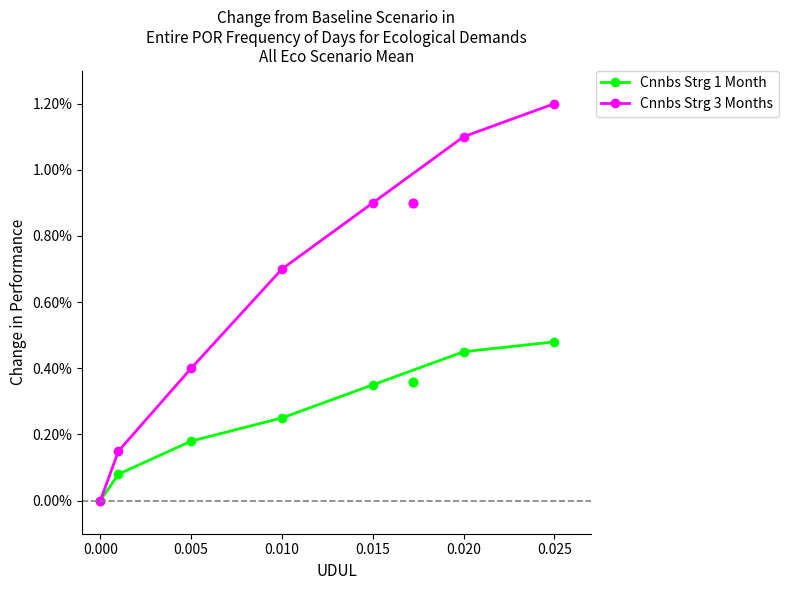

What are all the series names shown in the legend?

Cnnbs Strg 1 Month, Cnnbs Strg 3 Months